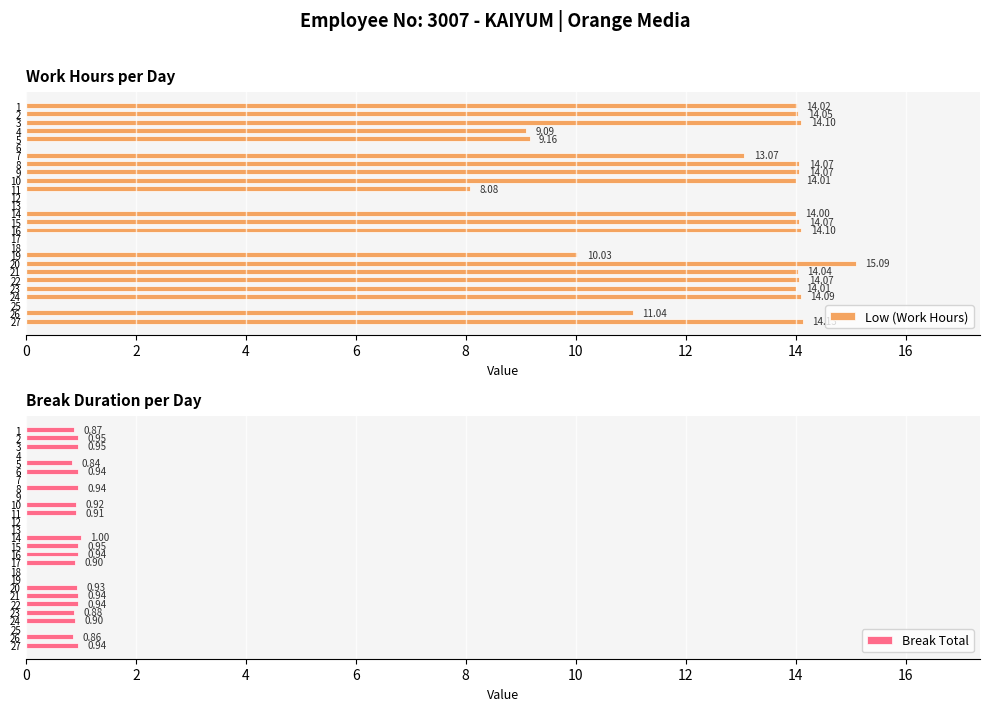

What is the sum of the Low (Work Hours) values at 18 and 20?

15.1